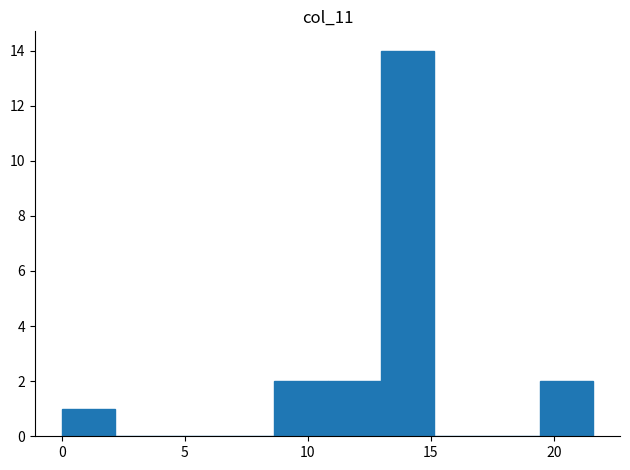

Which range on the x-axis has the tallest bar?

13.0 to 15.0